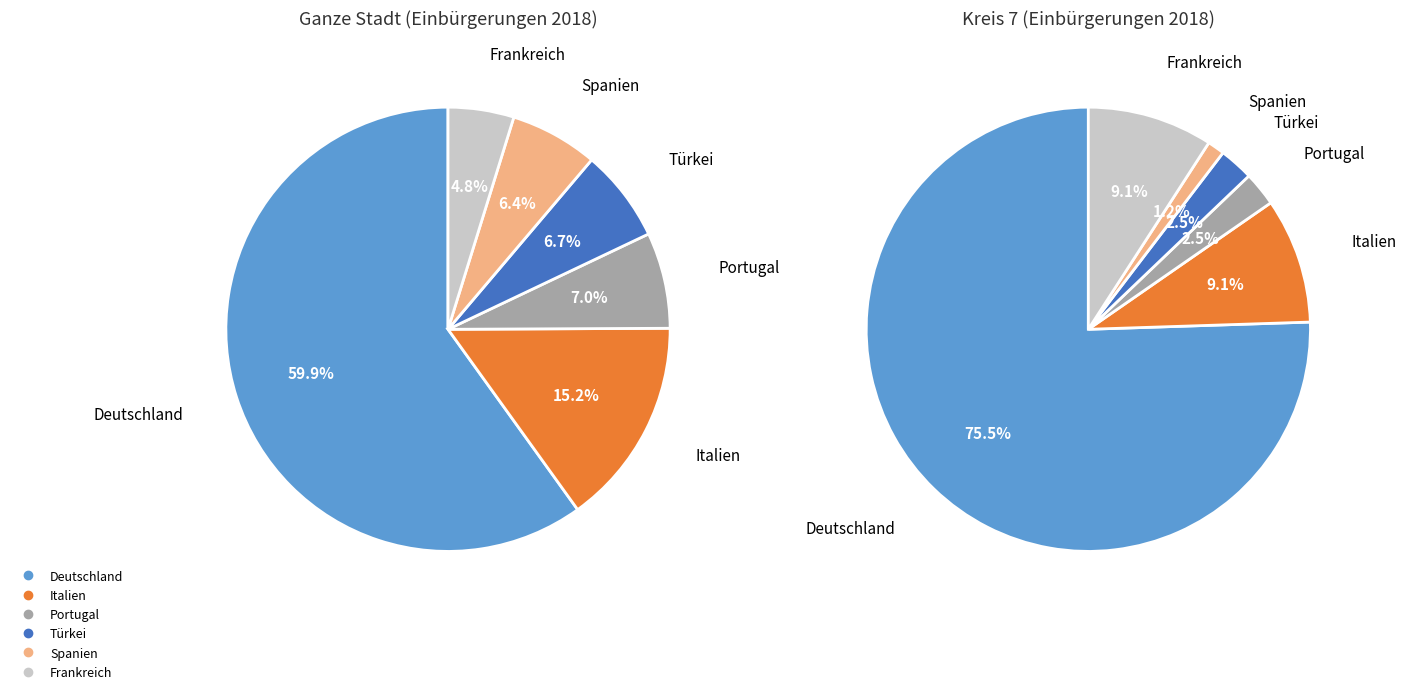

To the nearest percent, what is the difference between the Frankreich and Türkei slice percentages?

2%